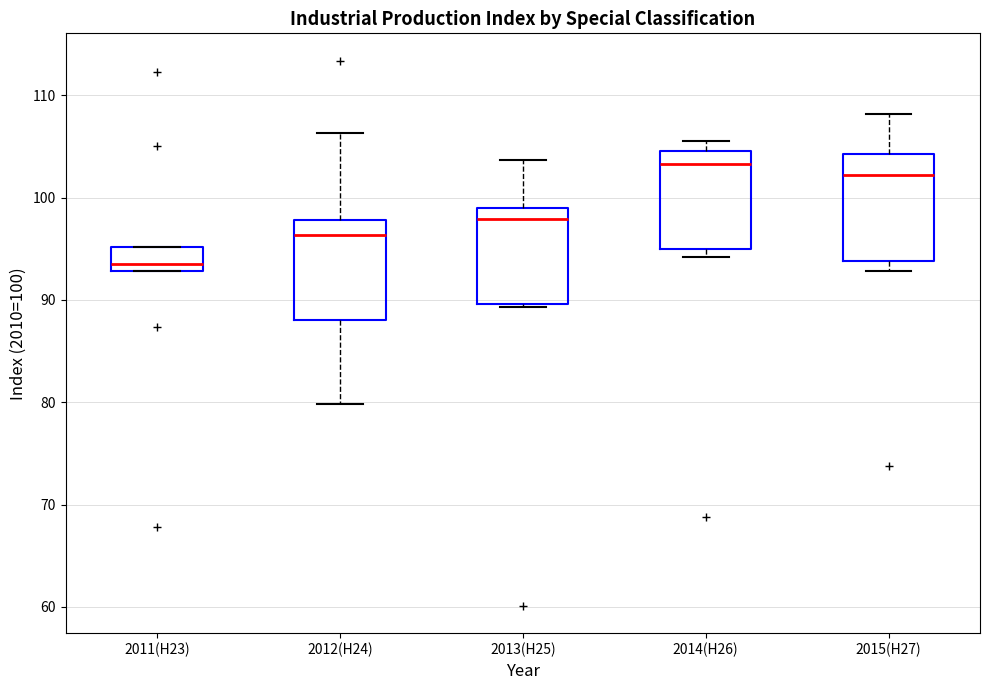

Where does the median line of the box for 2014(H26) sit on the y-axis? The values are not printed on the chart, so give them approximately, as read against the axis.

103